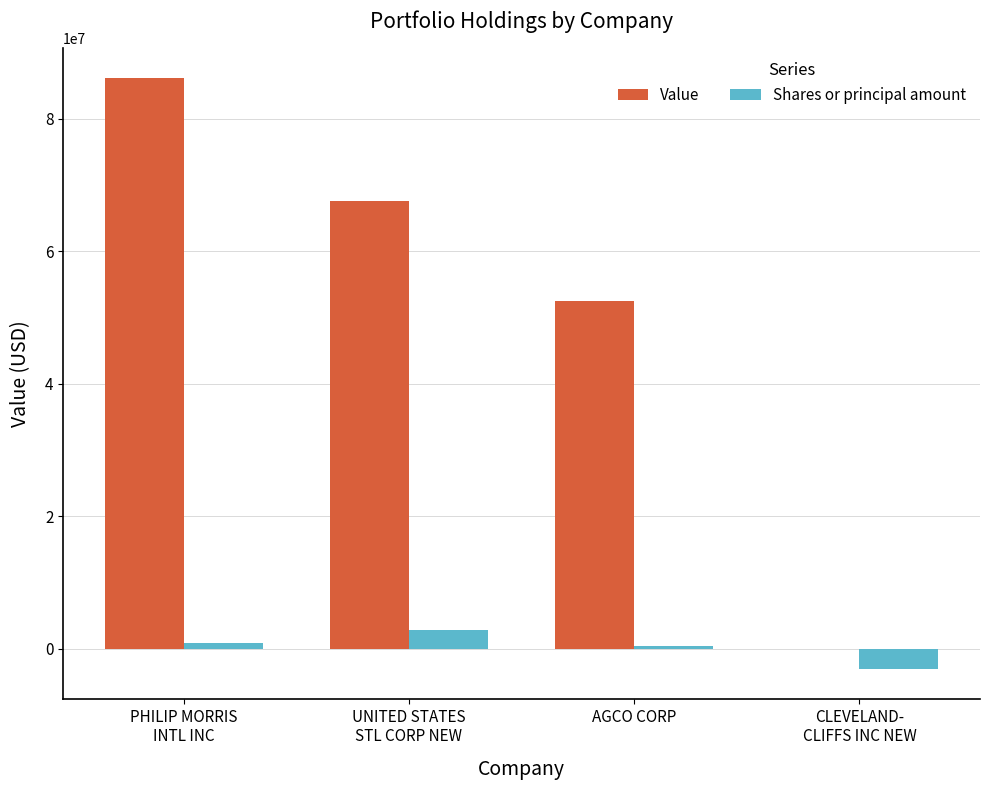

How many distinct data groups are displayed?

2